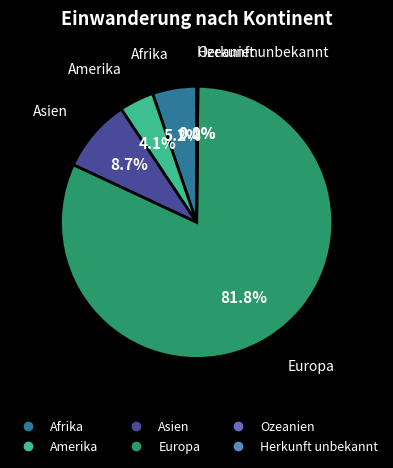

What portion of the pie excludes Amerika?

95.9%